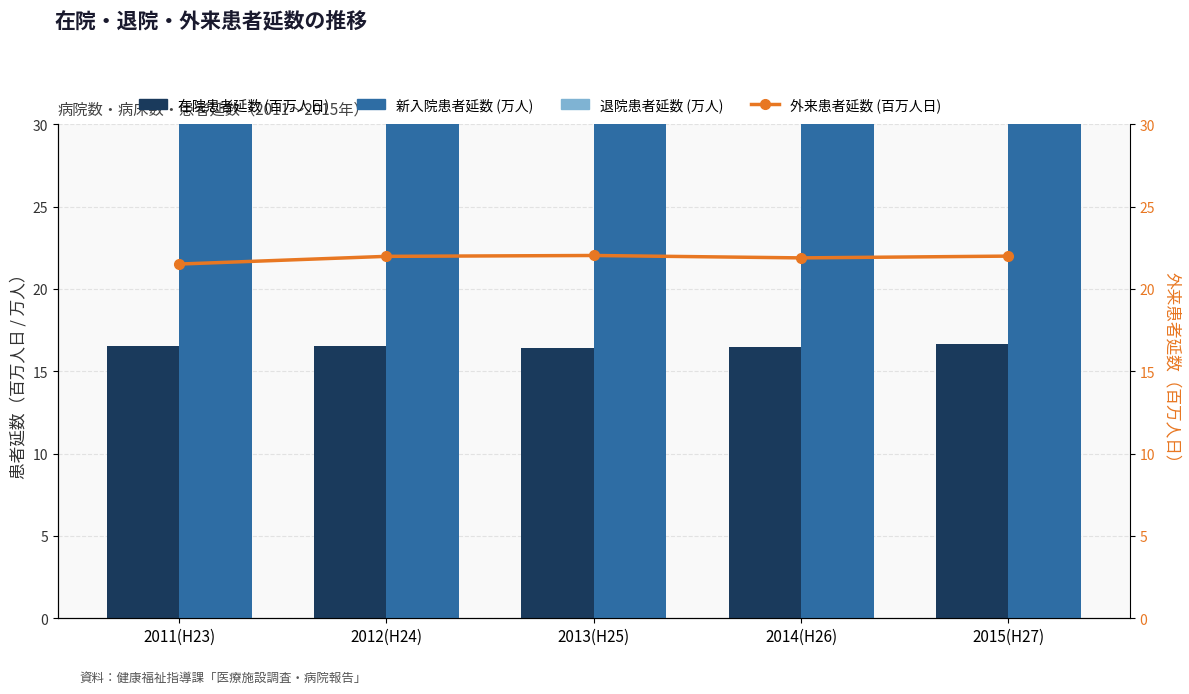

What are all the series names shown in the legend?

在院患者延数 (百万人日), 新入院患者延数 (万人), 退院患者延数 (万人), 外来患者延数 (百万人日)